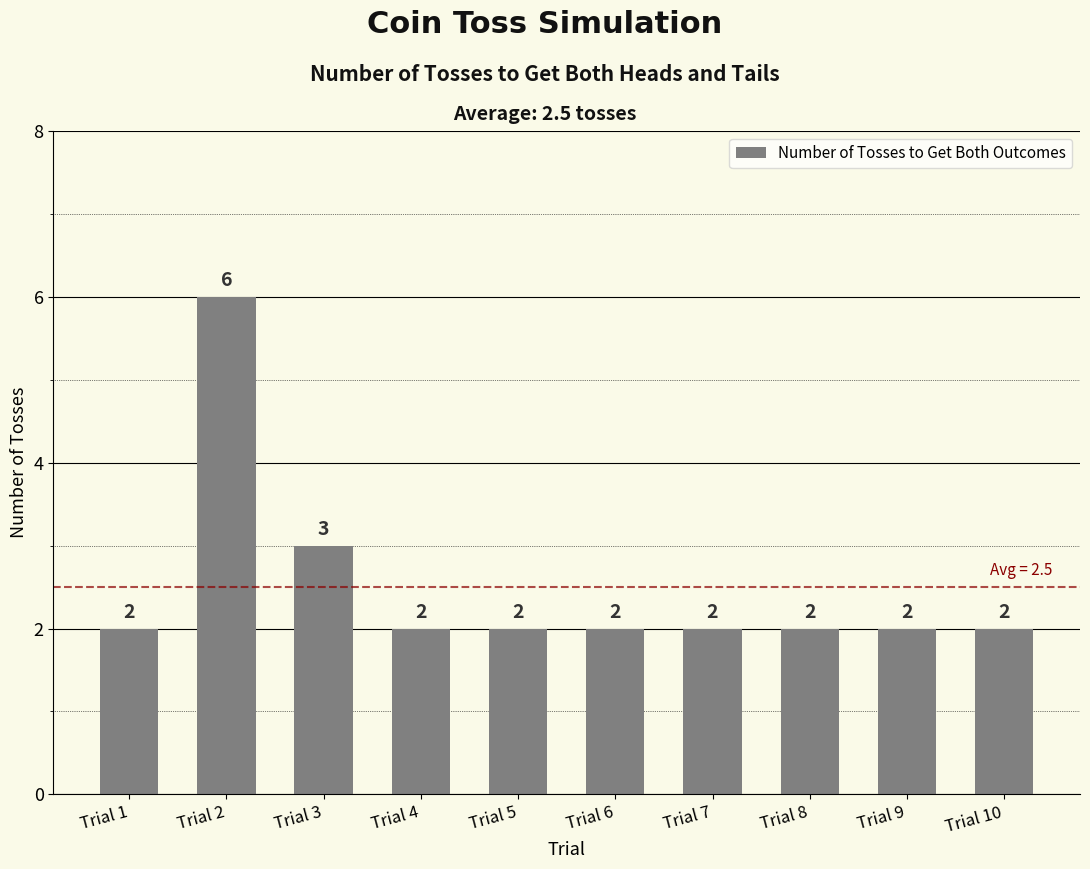

How many series are shown in this chart?

1